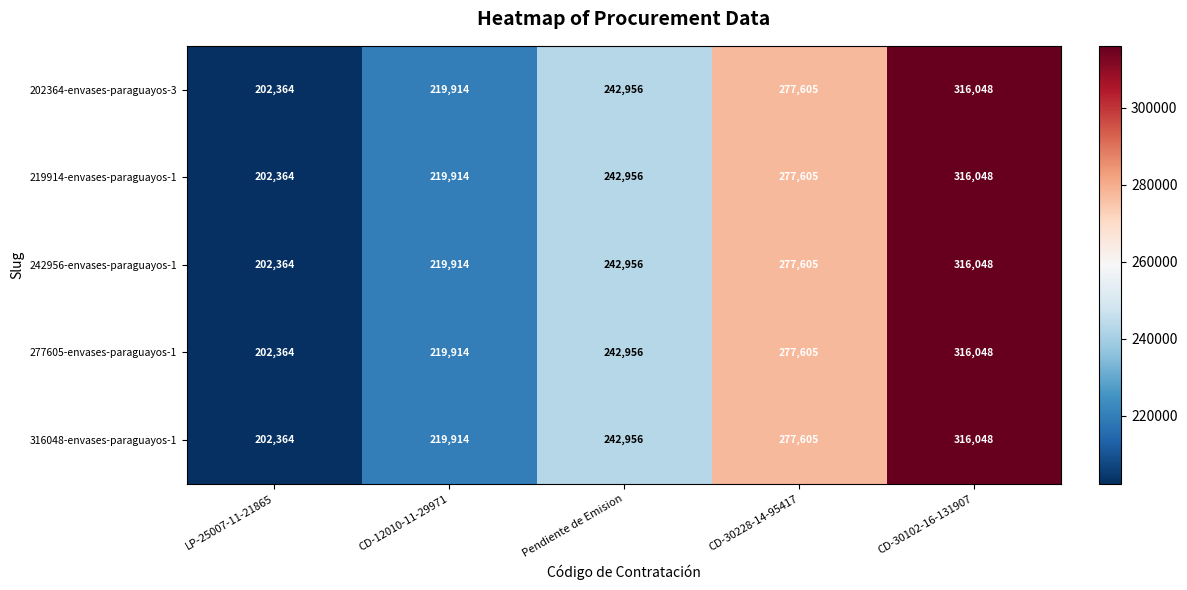

What is the total value across all series at CD-30102-16-131907?

1580240